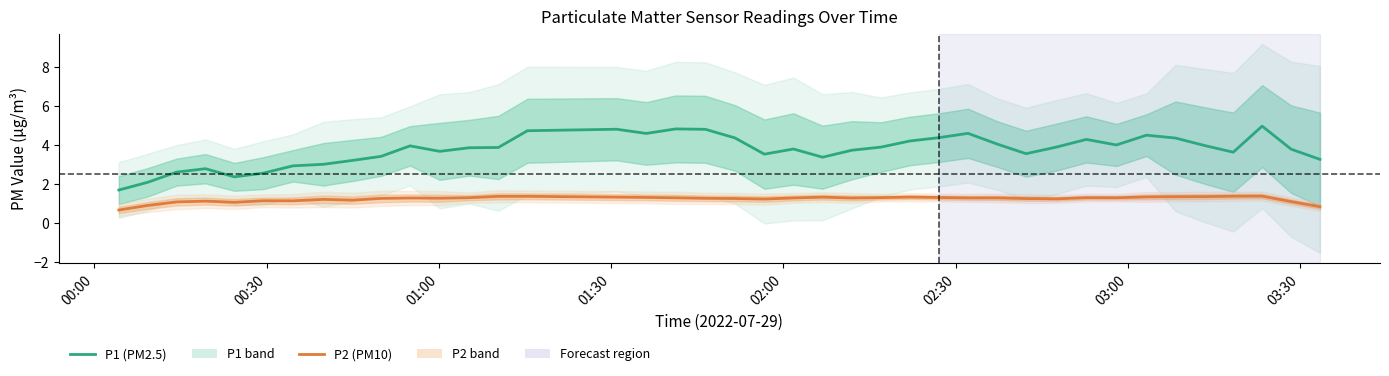

How many categories are shown in the chart?

40